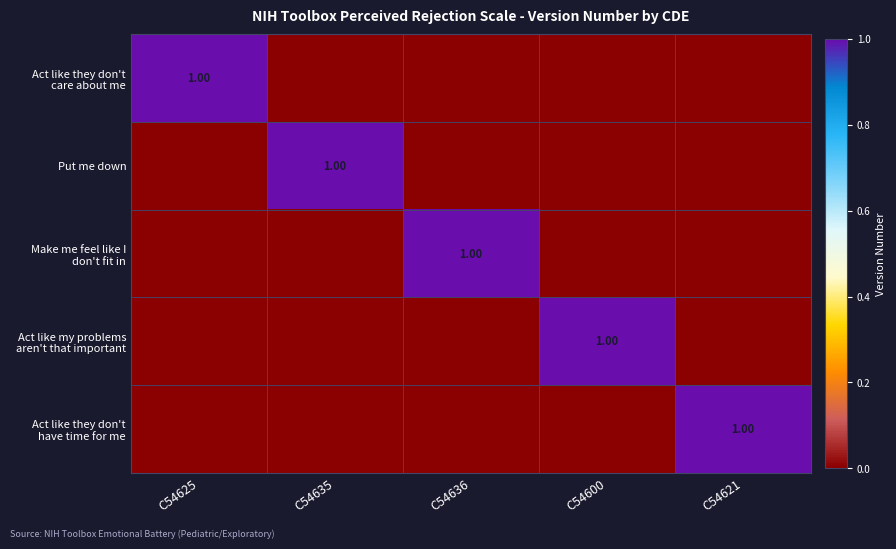

Which series has the largest total across all categories?

Act like they don't care about me